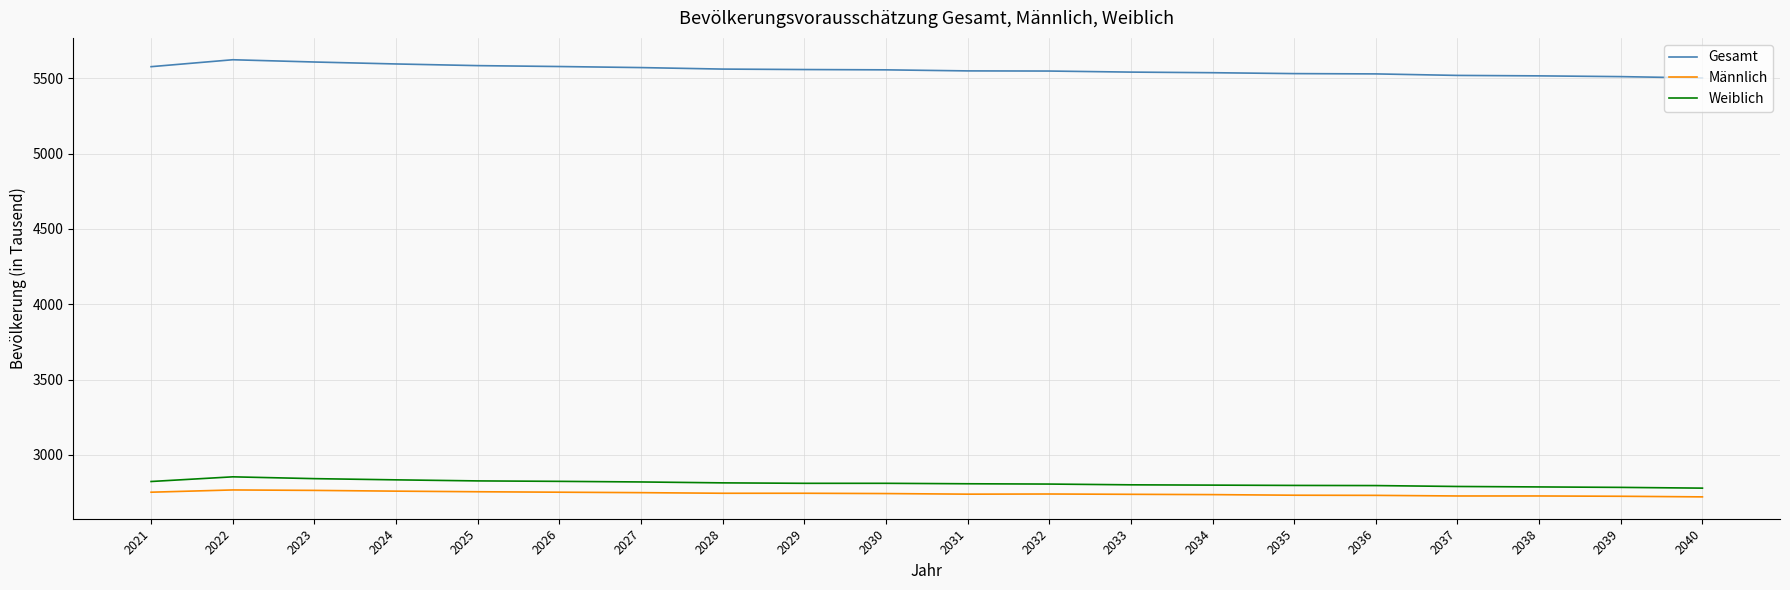

What is the lowest value of the Gesamt series?

5502